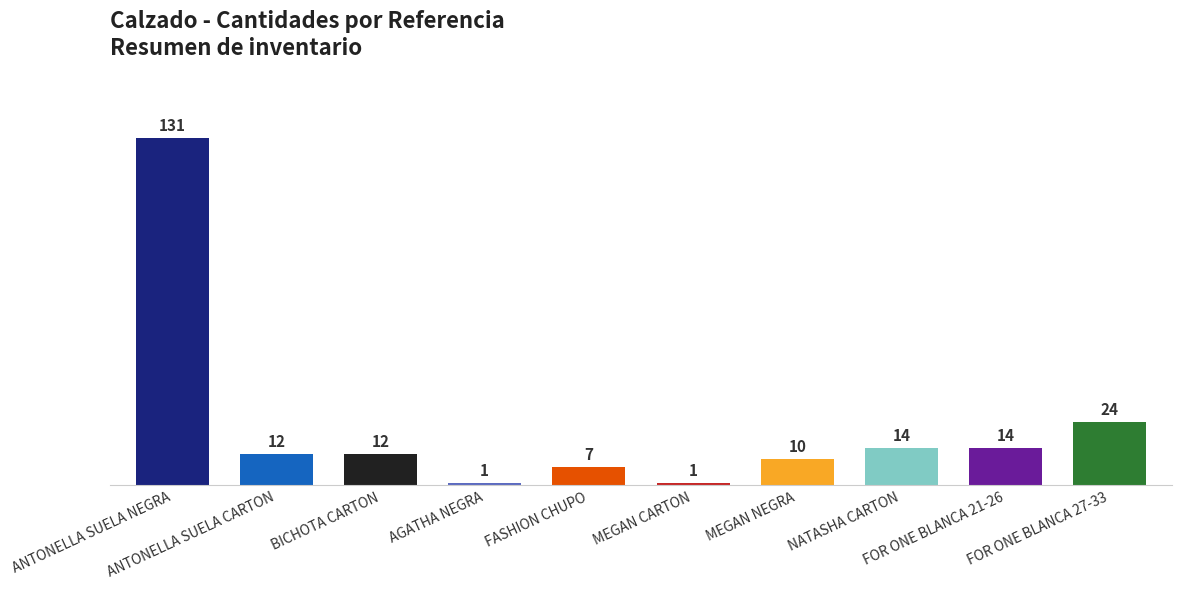

What is the minimum value shown in the chart?

1